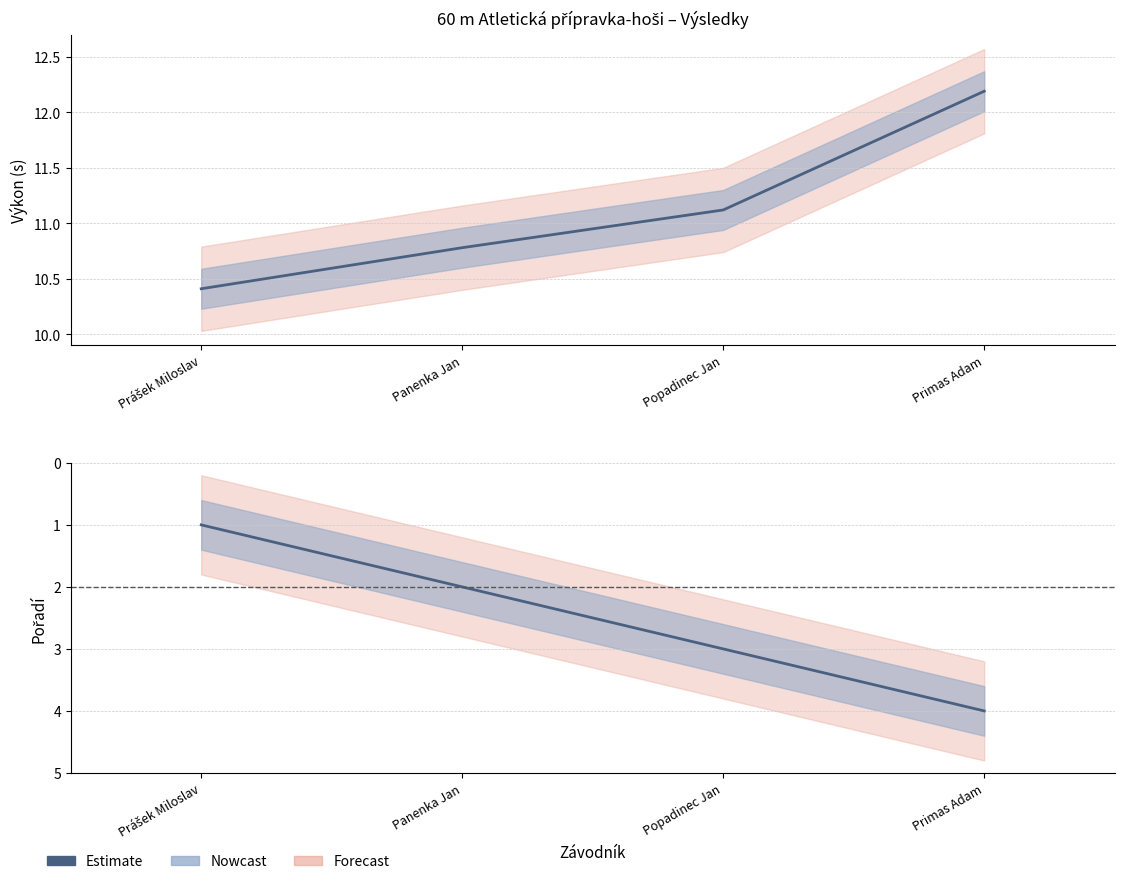

Which has a higher value, Primas Adam or Popadinec Jan?

Primas Adam